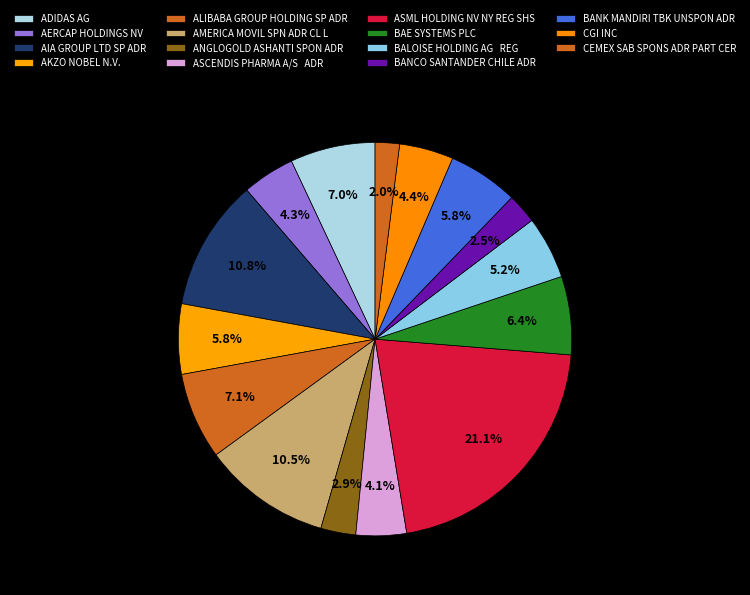

To the nearest percent, what portion does ANGLOGOLD ASHANTI SPON ADR represent?

3%